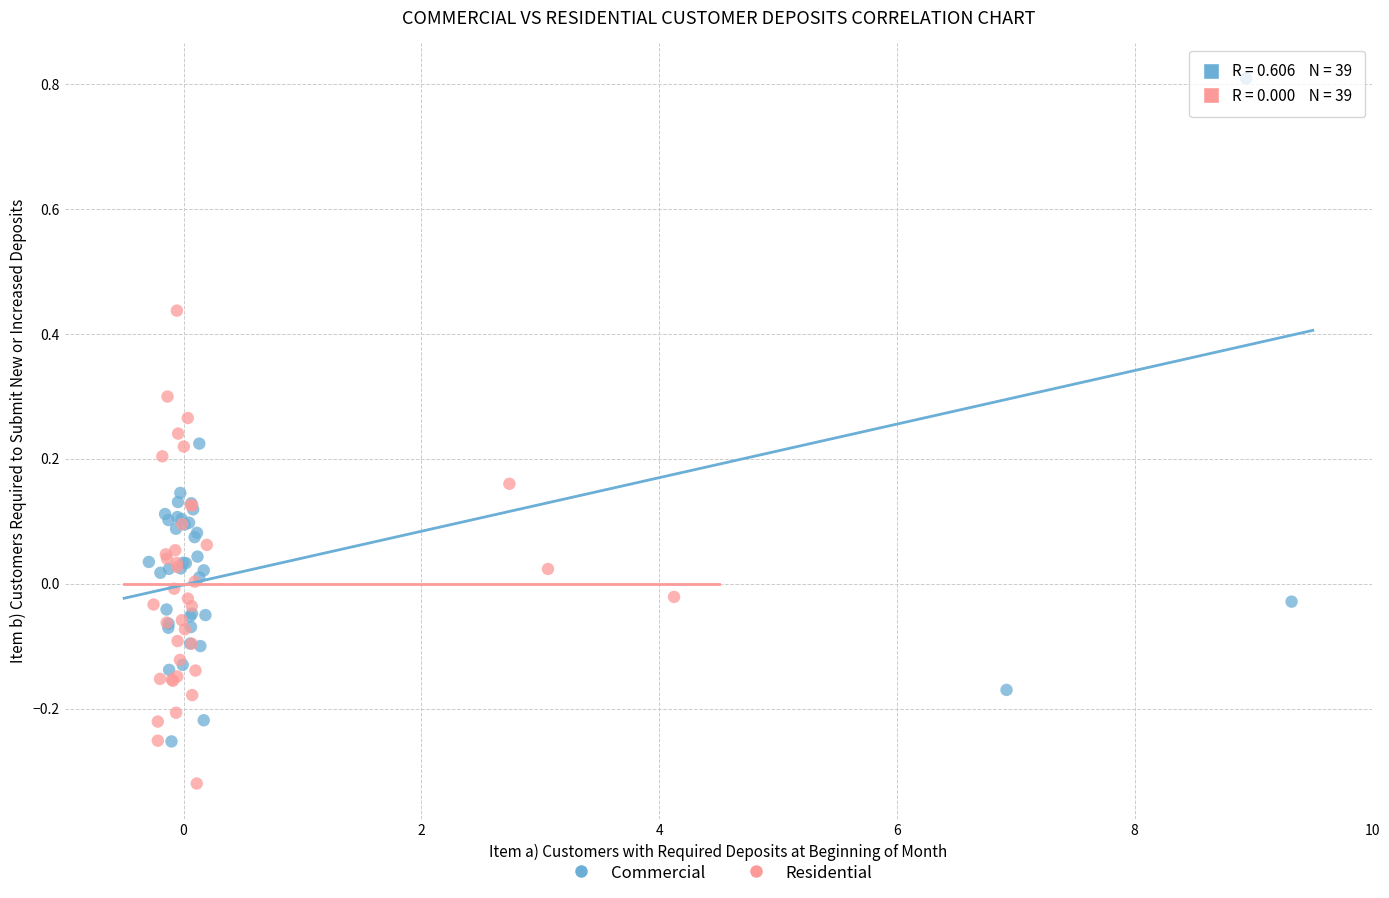

Which series has the largest Y range (max minus min)?

Commercial